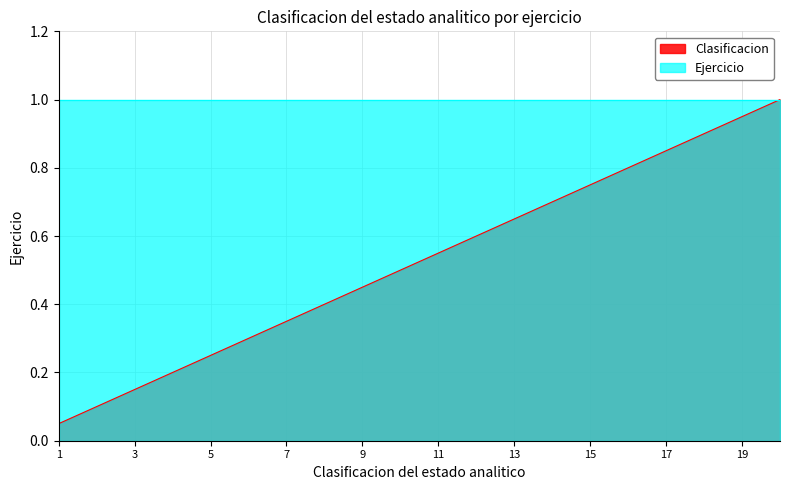

The value at 1 is 0.1. True or false?

True